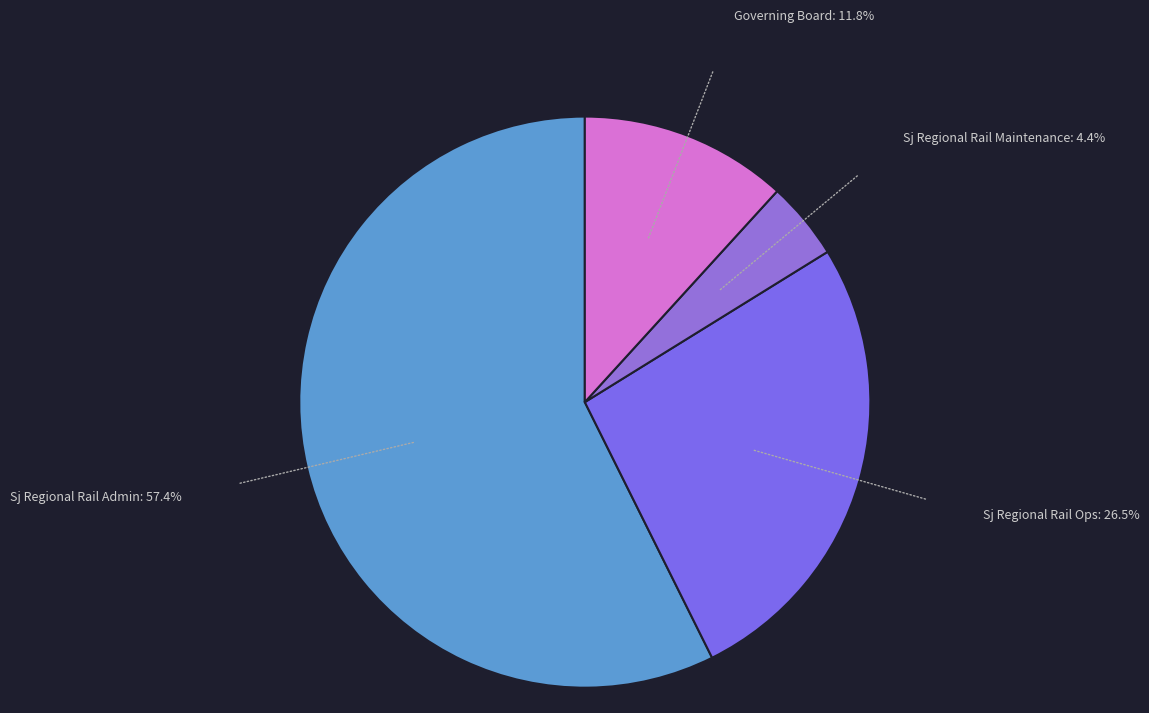

Count the number of slices in the pie.

4